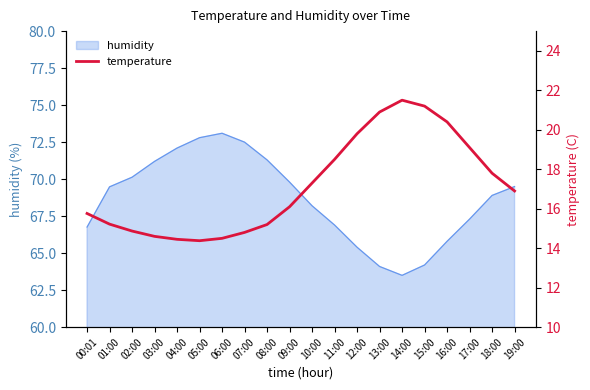

How many points are lower than both their immediate neighbors (excluding endpoints)?

1